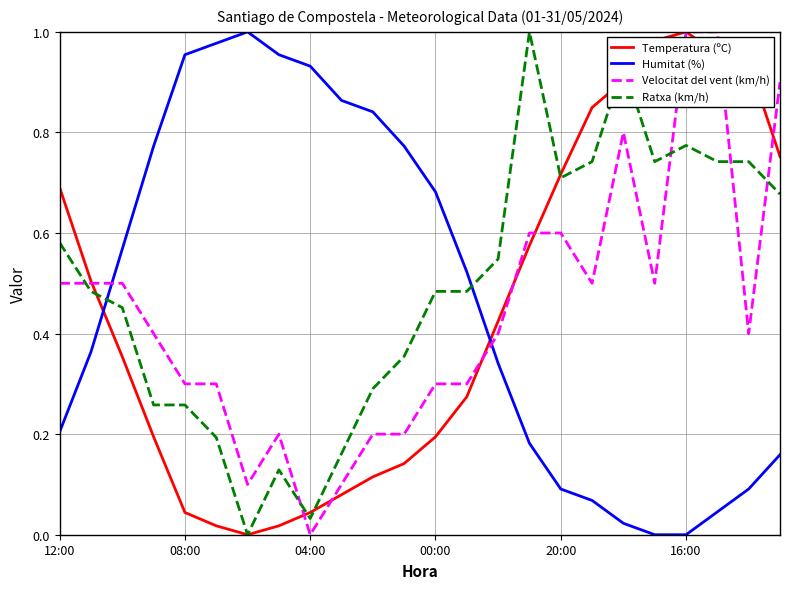

Which series ends up on top after the final intersection of Velocitat del vent (km/h) and Humitat (%)?

Velocitat del vent (km/h)